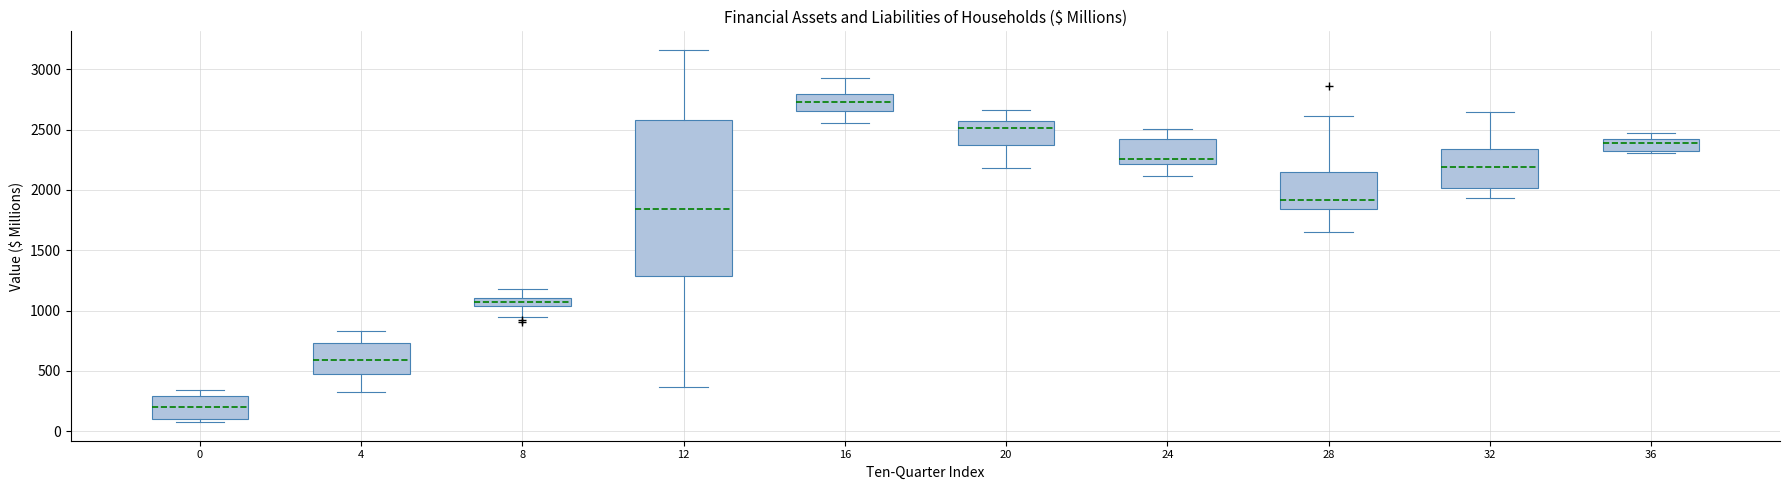

Which box is the tallest, from its lower edge to its upper edge?

12